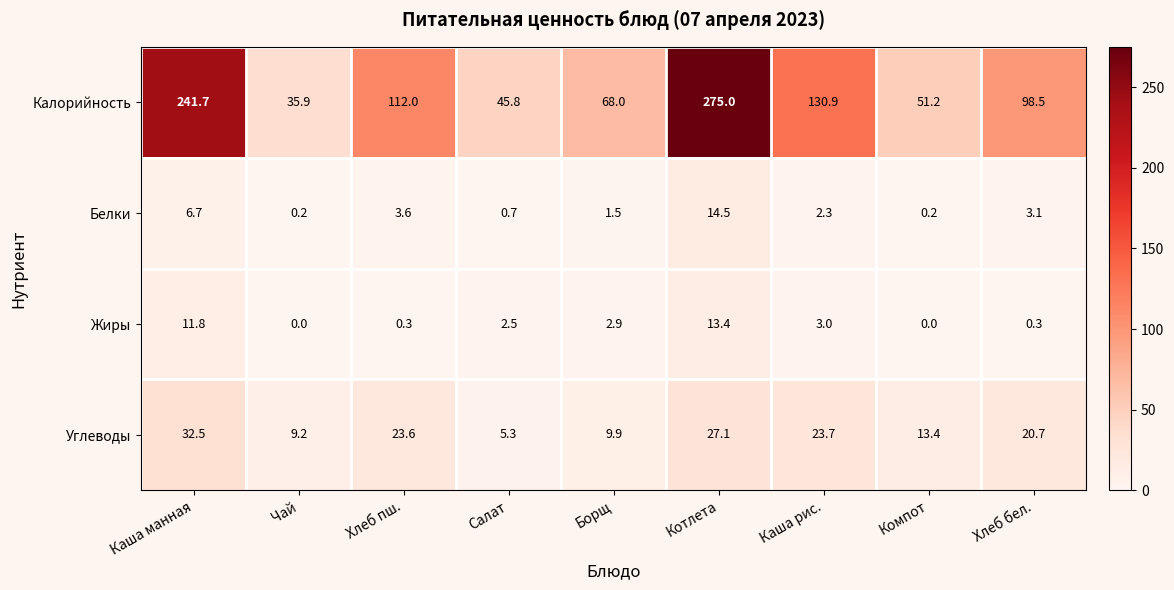

What is the average value of the Углеводы series?

18.4